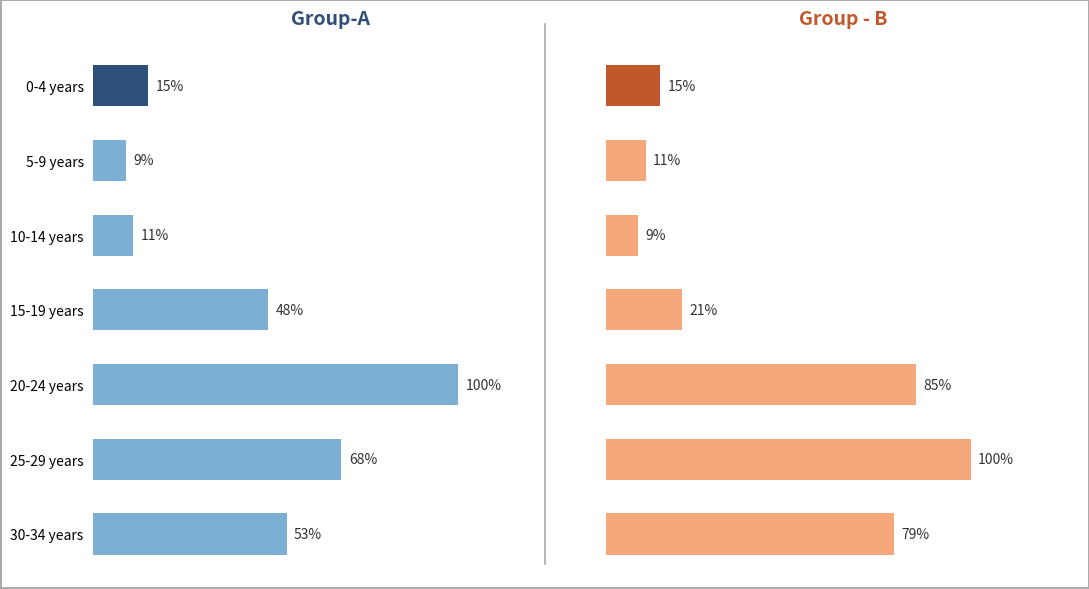

What is the highest value of the Aboriginal & Torres Strait Islander series?

100